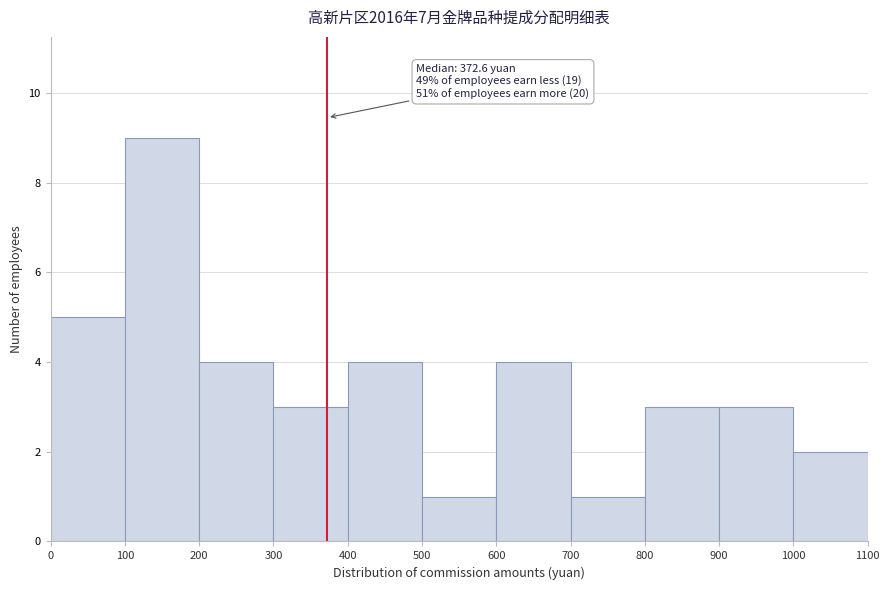

Over which range of the x-axis is the bar tallest?

100 to 200